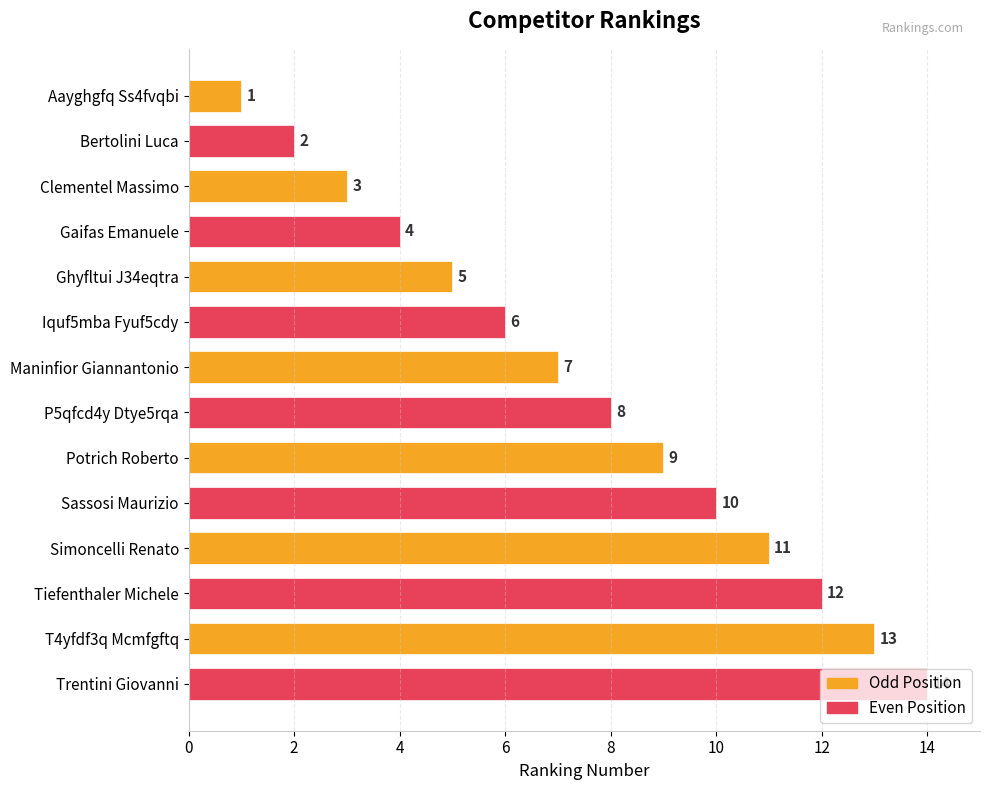

Is it true that the value at Bertolini Luca is 2?

True